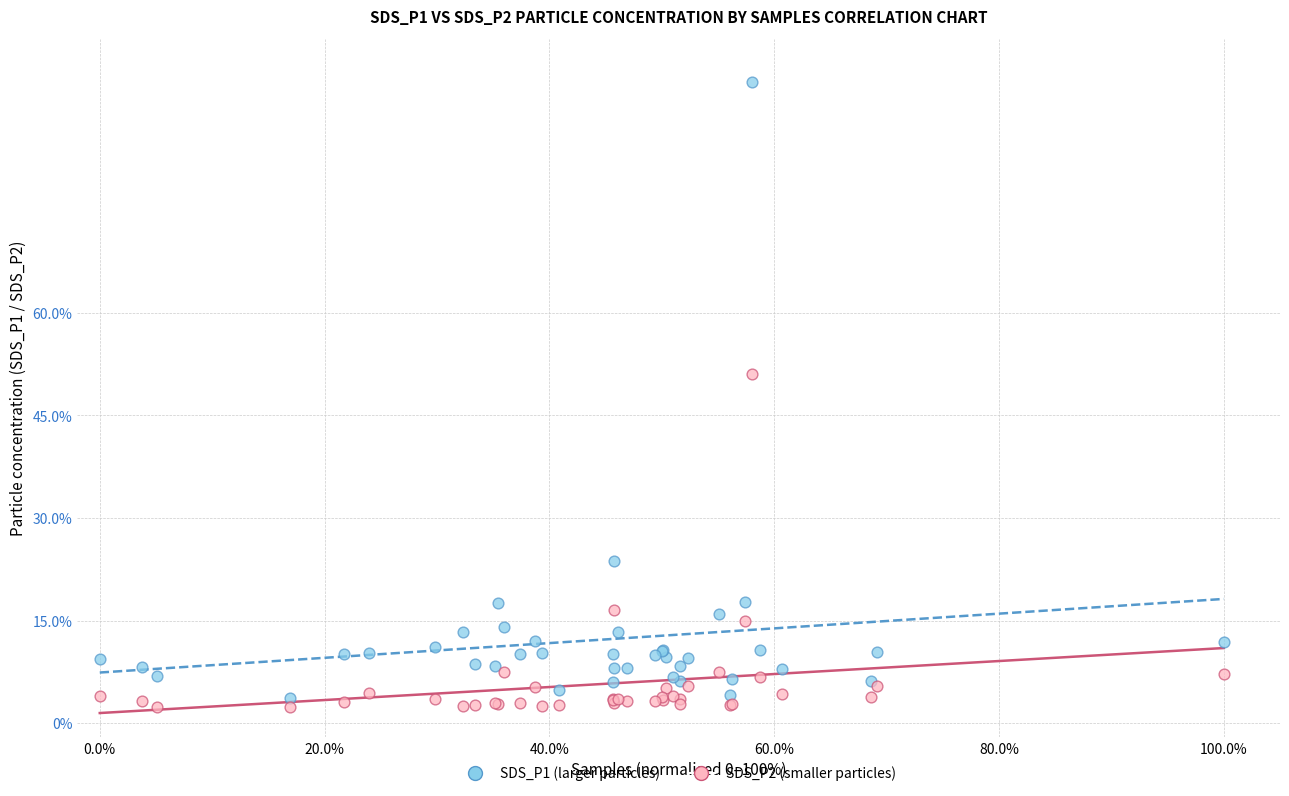

Which series has the widest spread of Y values?

SDS_P1 (larger particles)